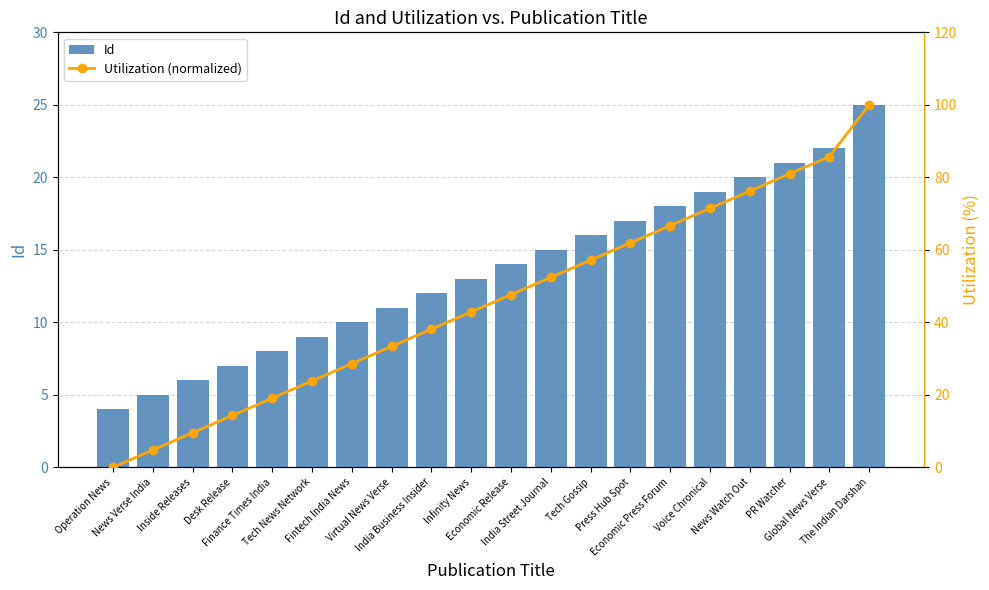

The Utilization (normalized) series shows 25.0 at Desk Release. True or false?

False